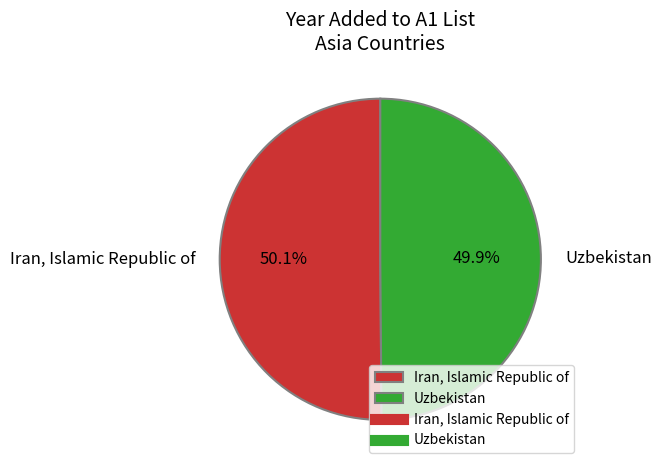

What percentage is the Uzbekistan slice, to the nearest percent?

50%